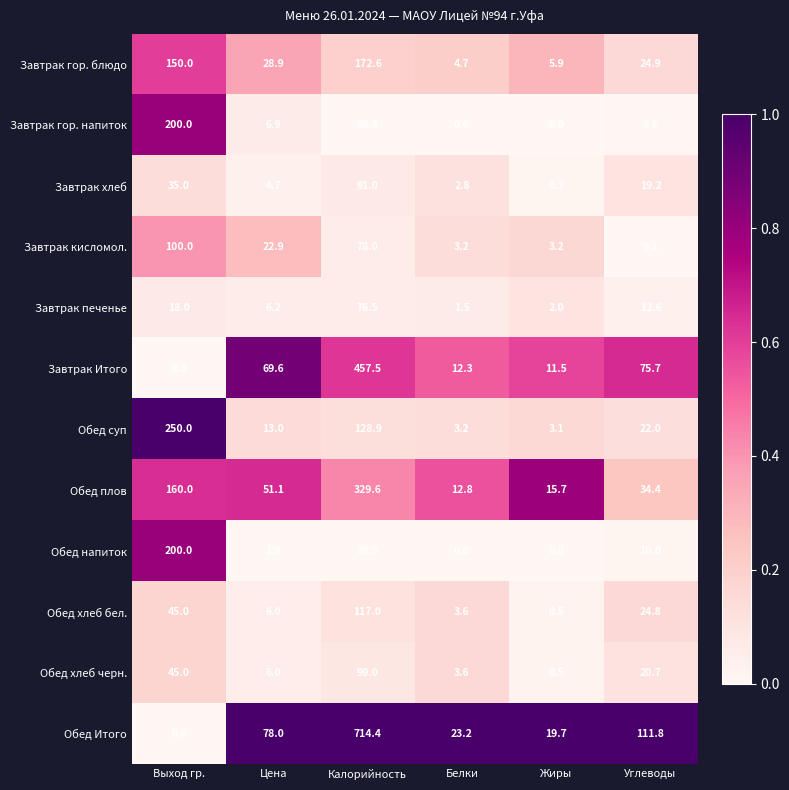

True or false: Завтрак печенье has a value of 76.5 at Калорийность.

True